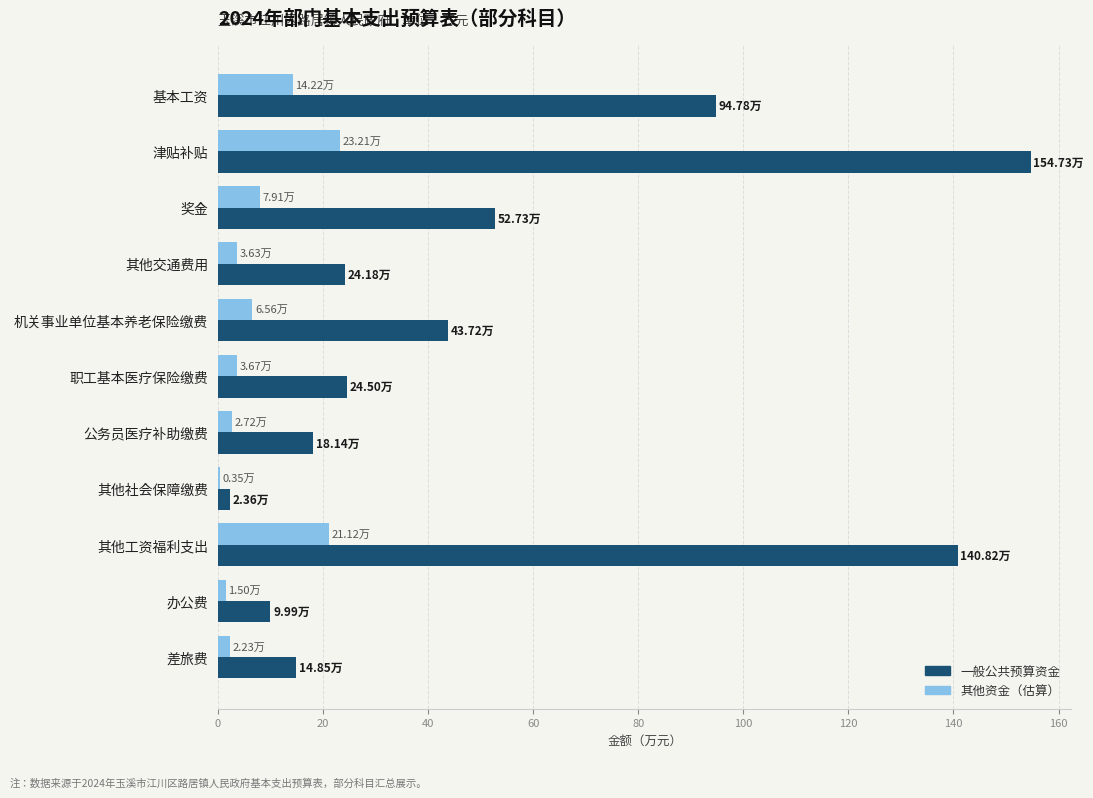

Where is 一般公共预算资金 nearest to the value 78?

基本工资